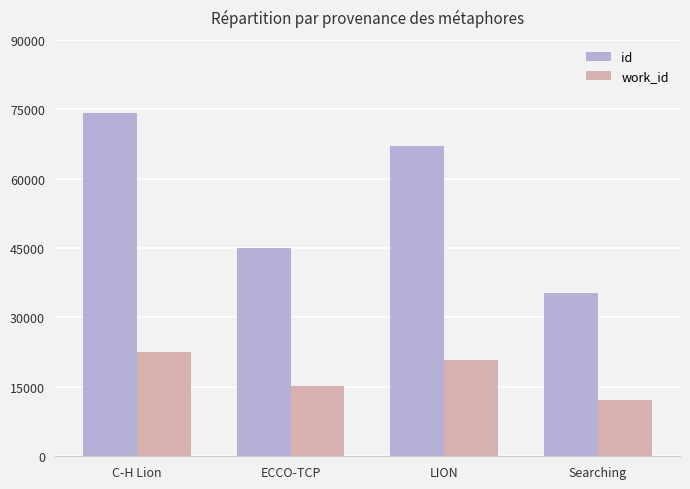

Reading left to right, what are all the values shown in this chart?

id: C-H Lion=74231	ECCO-TCP=45038	LION=67020	Searching=35319
work_id: C-H Lion=22609	ECCO-TCP=15283	LION=20749	Searching=12259